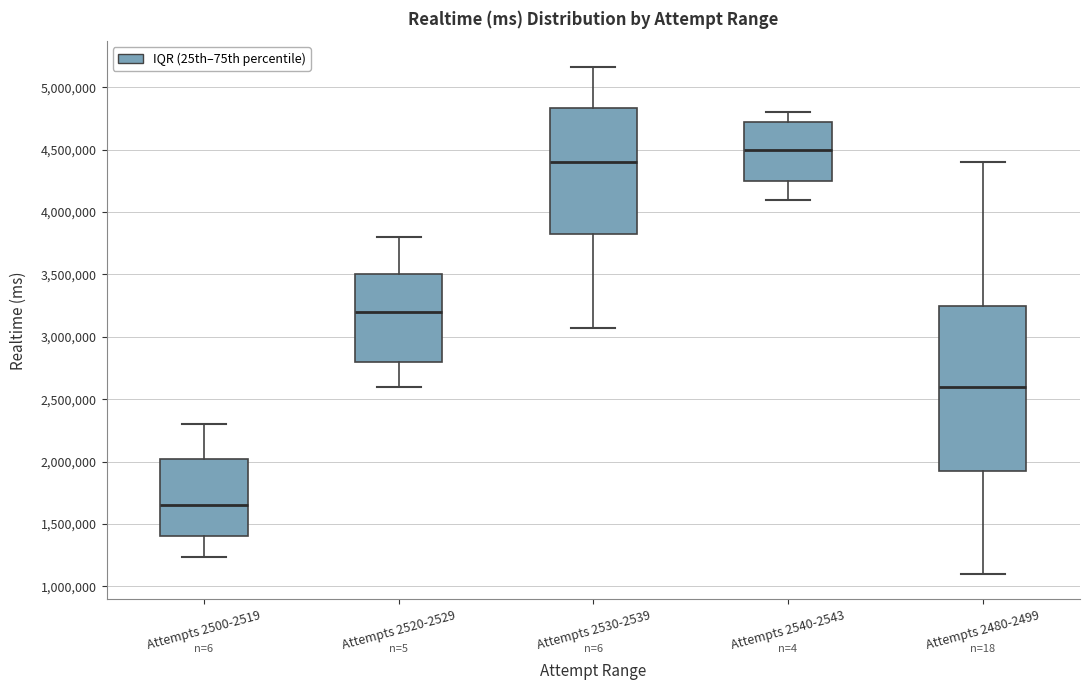

Reading left to right, transcribe this box plot: for each box, give where its median line is, the range the box spans, and where its two whiskers end, as read against the y-axis. The values are not printed on the chart, so give them approximately, as read against the axis.

Attempts 2500-2519: median 1650000, box 1400000 to 2050000, whiskers 1250000 to 2300000
Attempts 2520-2529: median 3200000, box 2800000 to 3500000, whiskers 2600000 to 3800000
Attempts 2530-2539: median 4400000, box 3850000 to 4850000, whiskers 3050000 to 5150000
Attempts 2540-2543: median 4500000, box 4250000 to 4750000, whiskers 4100000 to 4800000
Attempts 2480-2499: median 2600000, box 1950000 to 3250000, whiskers 1100000 to 4400000